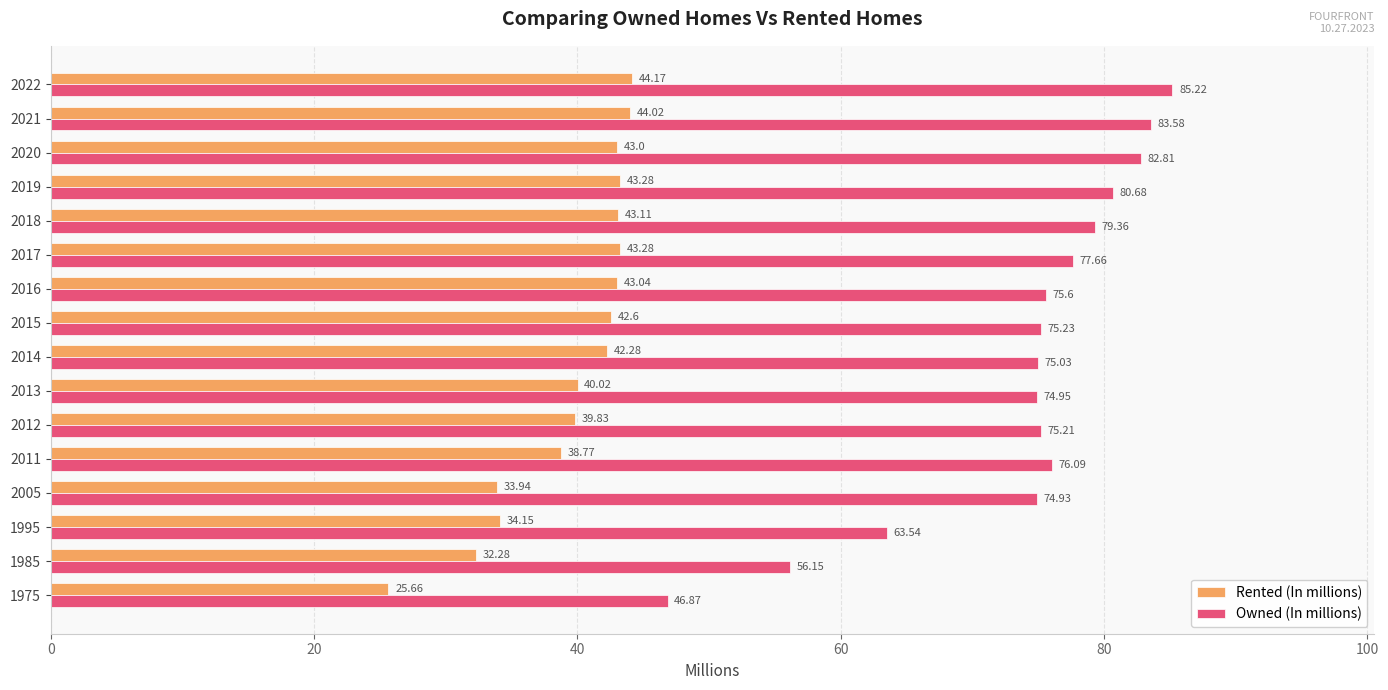

Rank the series by their maximum value, from highest to lowest.

Owned (In millions), Rented (In millions)